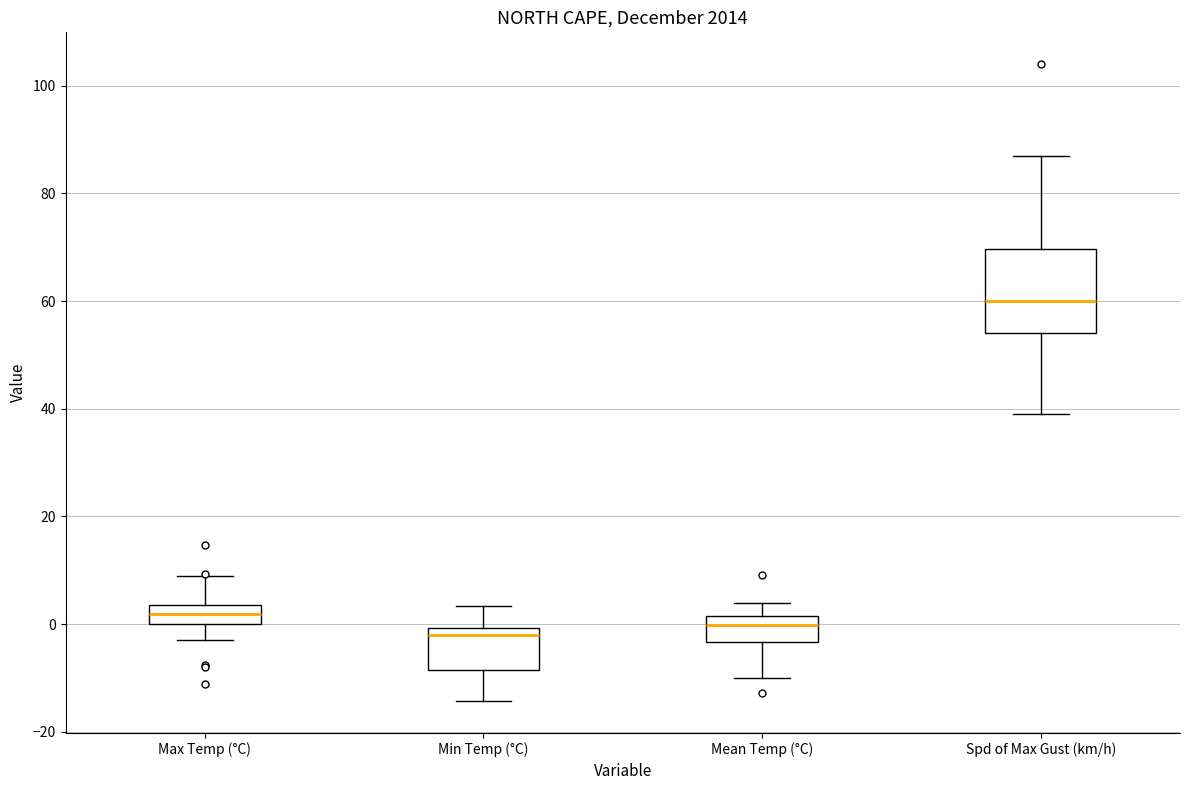

Reading left to right, read every box against the y-axis: the position of its median line, the range the box covers, and the ends of its whiskers. The values are not printed on the chart, so give them approximately, as read against the axis.

Max Temp (°C): median 2, box 0 to 4, whiskers -2 to 8
Min Temp (°C): median -2, box -8 to 0, whiskers -14 to 4
Mean Temp (°C): median 0, box -4 to 2, whiskers -10 to 4
Spd of Max Gust (km/h): median 60, box 54 to 70, whiskers 40 to 88